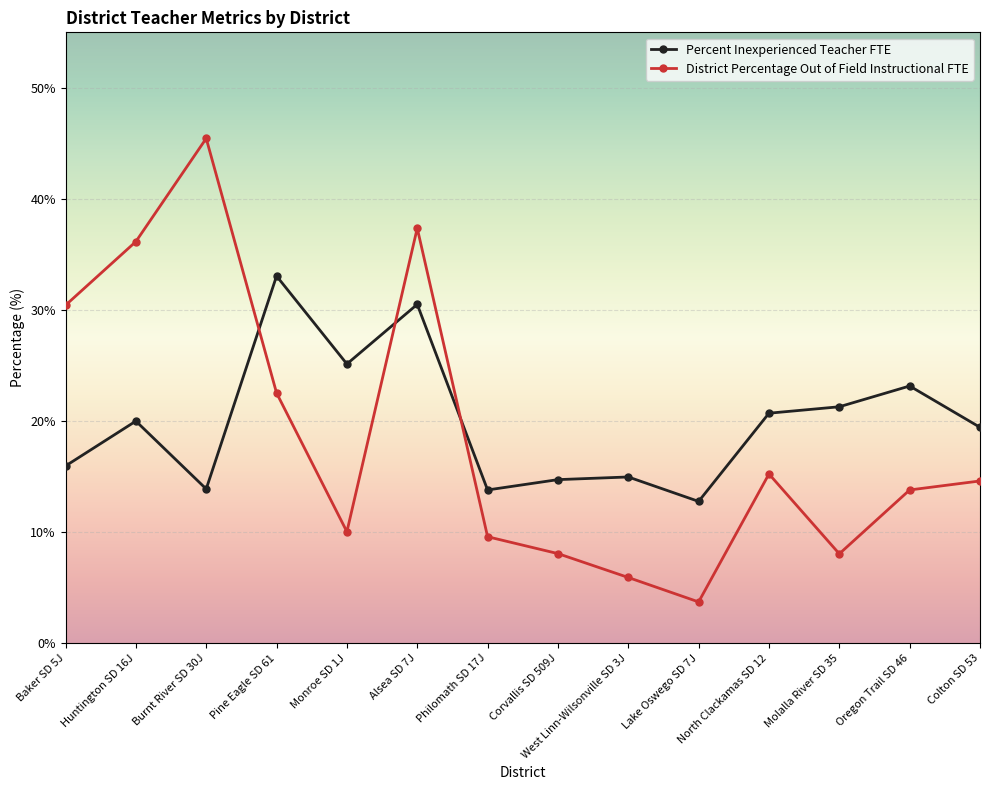

What is the spread (max minus min) of values at Monroe SD 1J?

15.1